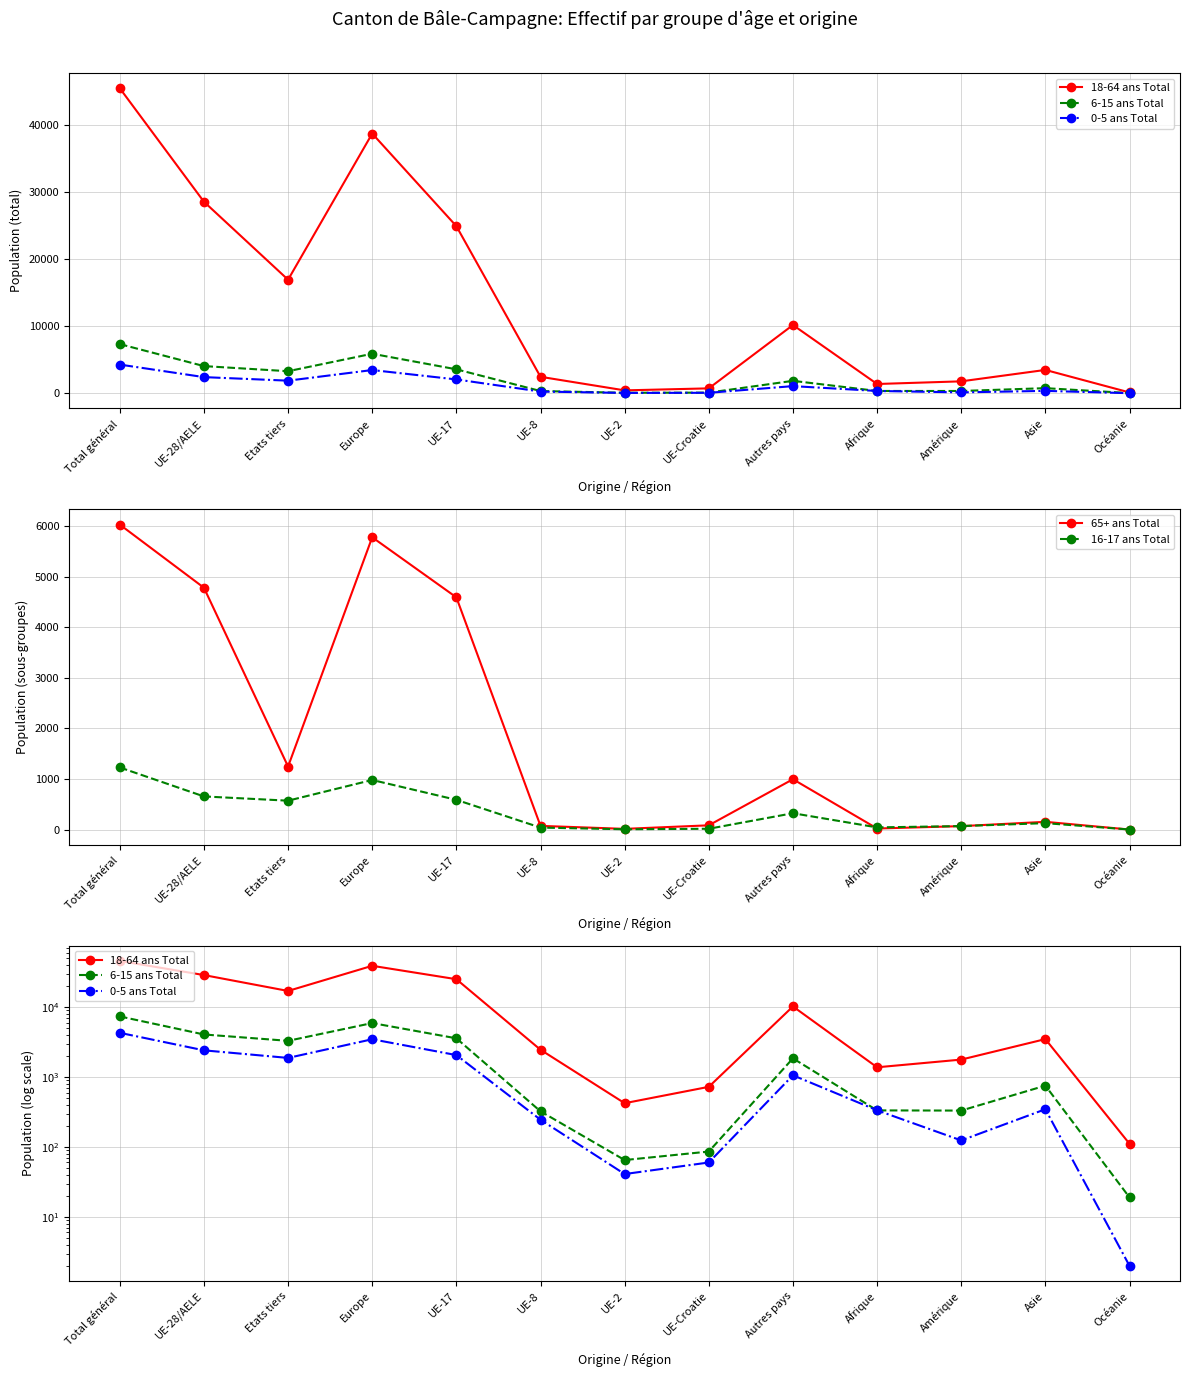

True or false: 0-5 ans Total has more than 0 interior local peaks.

True